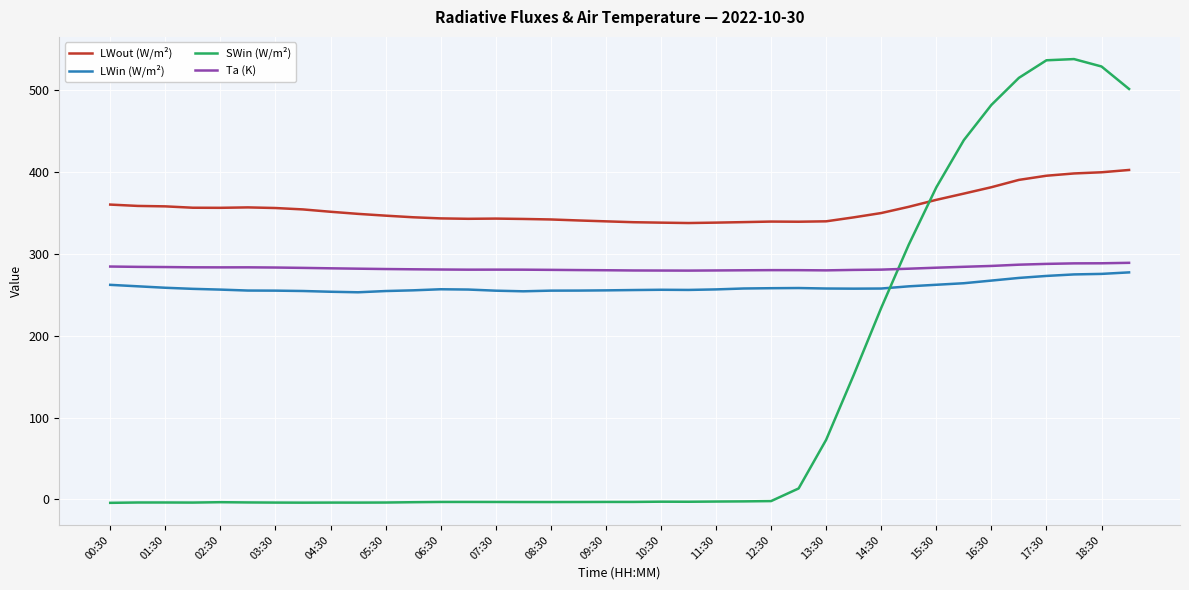

Which series has the largest total across all categories?

LWout (W/m²)